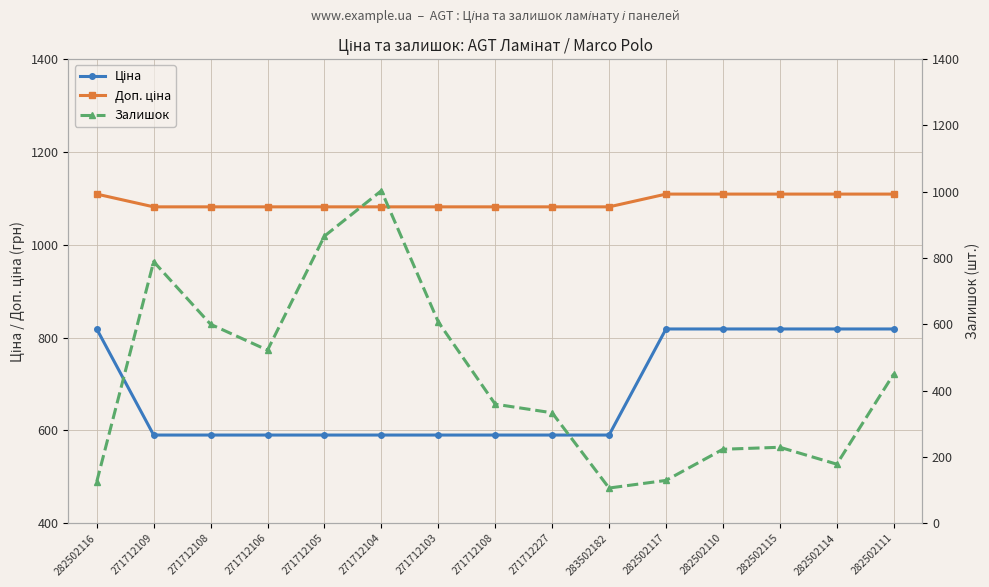

True or false: Ціна has a value of 562.8 at 282502110.

False